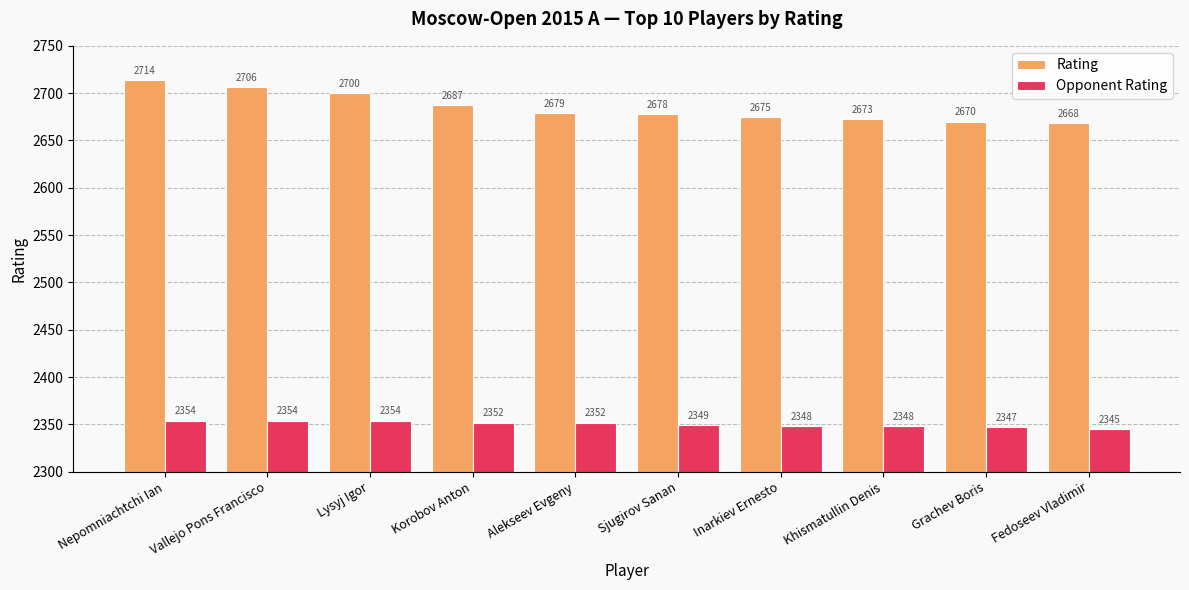

List the series in order of their overall mean, highest first.

Rating, Opponent Rating